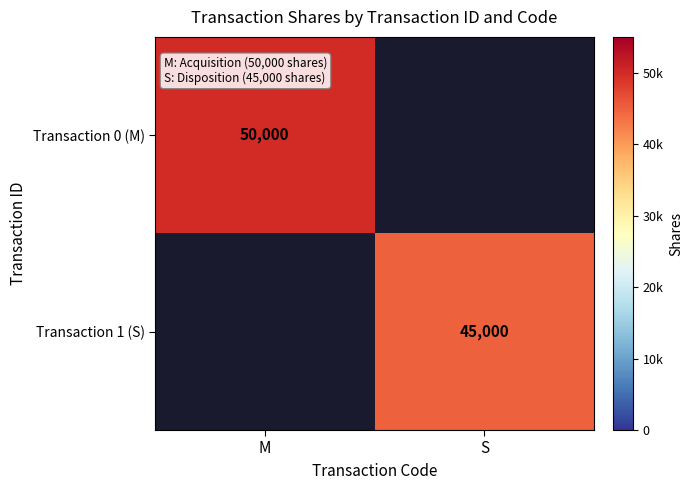

Count the number of categories in the chart.

2